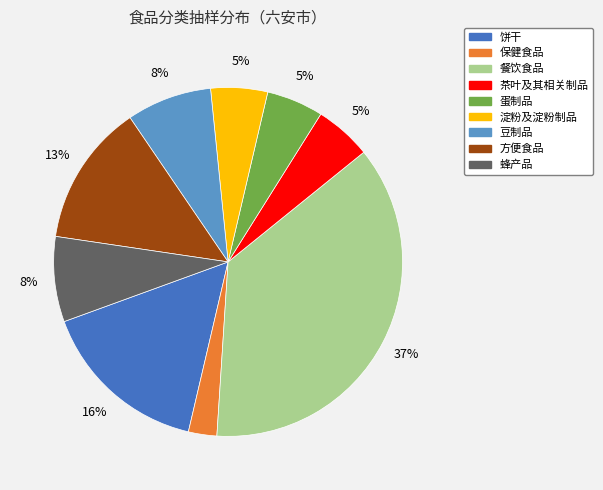

The 豆制品 slice represents 1% of the pie. True or false?

False